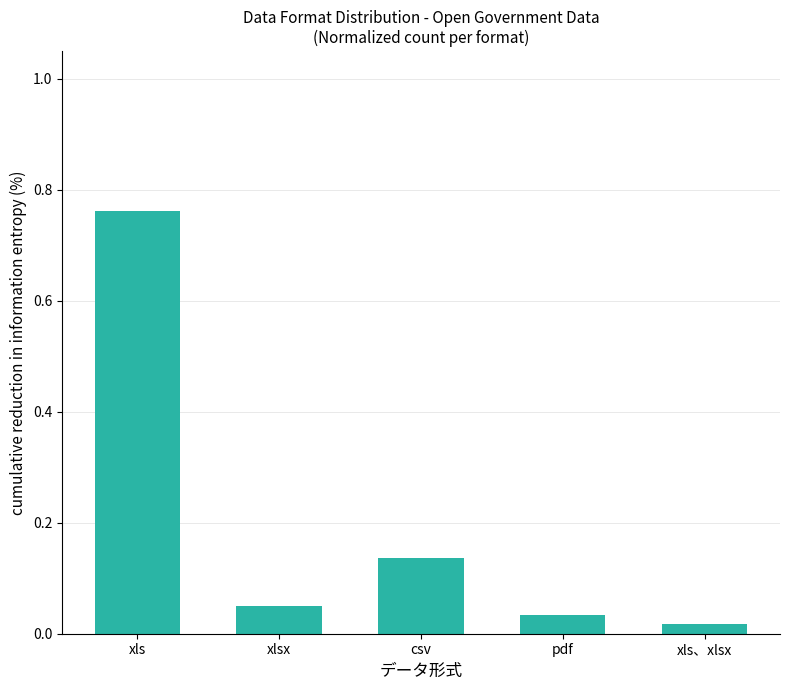

What position from the left is csv?

3